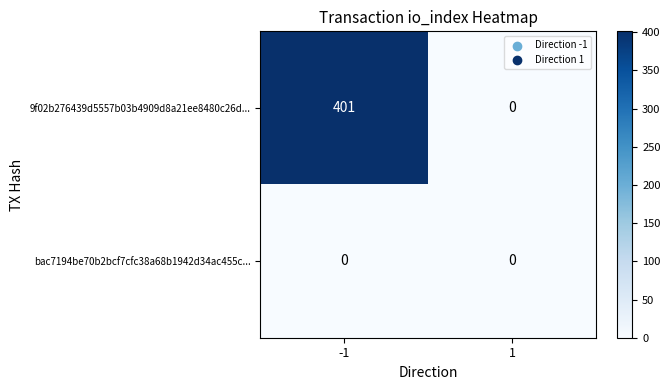

List the series in order of their overall mean, lowest first.

bac7194be70b2bcf7cfc38a68b1942d34ac455c..., 9f02b276439d5557b03b4909d8a21ee8480c26d...